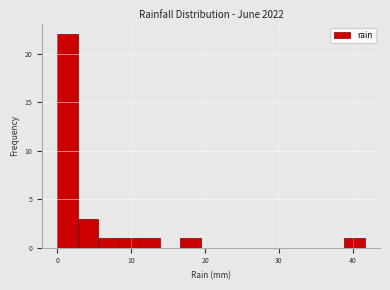

Read against the x-axis, roughly where is the centre of the tallest bar?

1